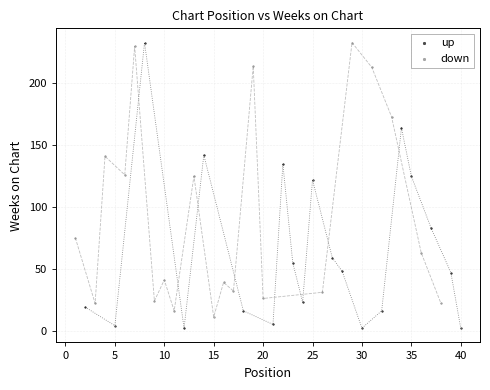

What are all the series names shown in the legend?

up, down